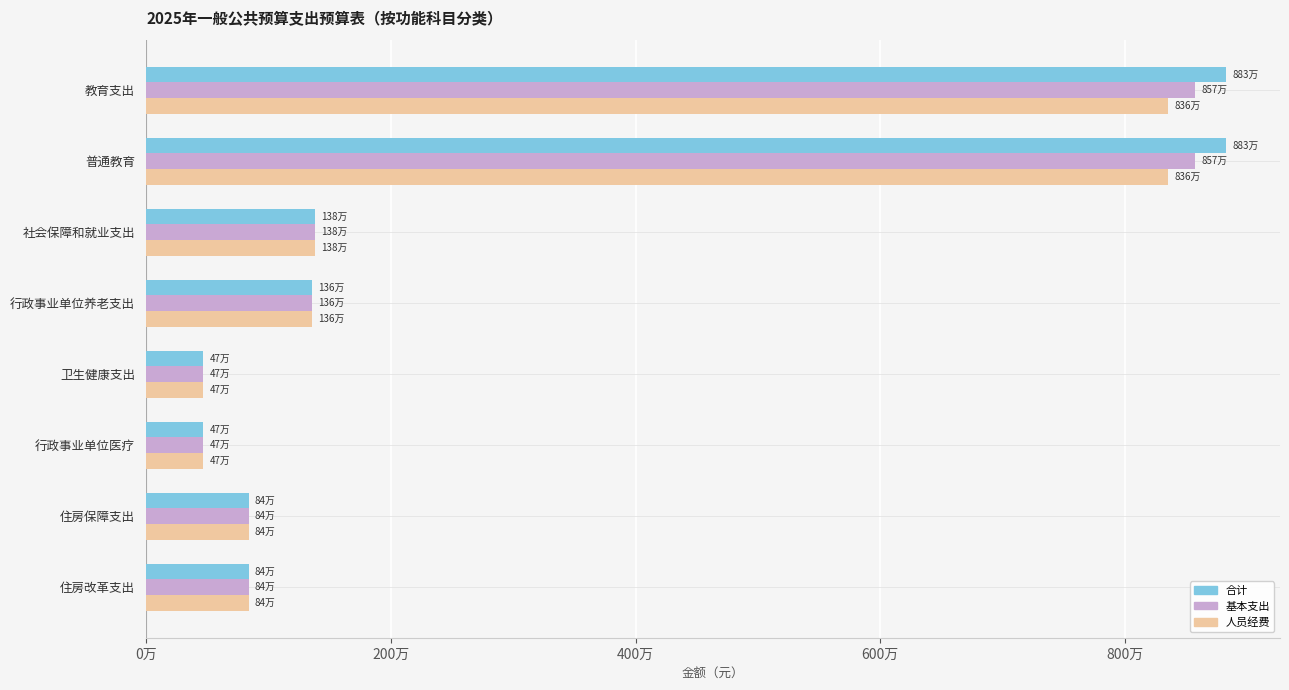

What is the maximum value for 合计?

8825617.8